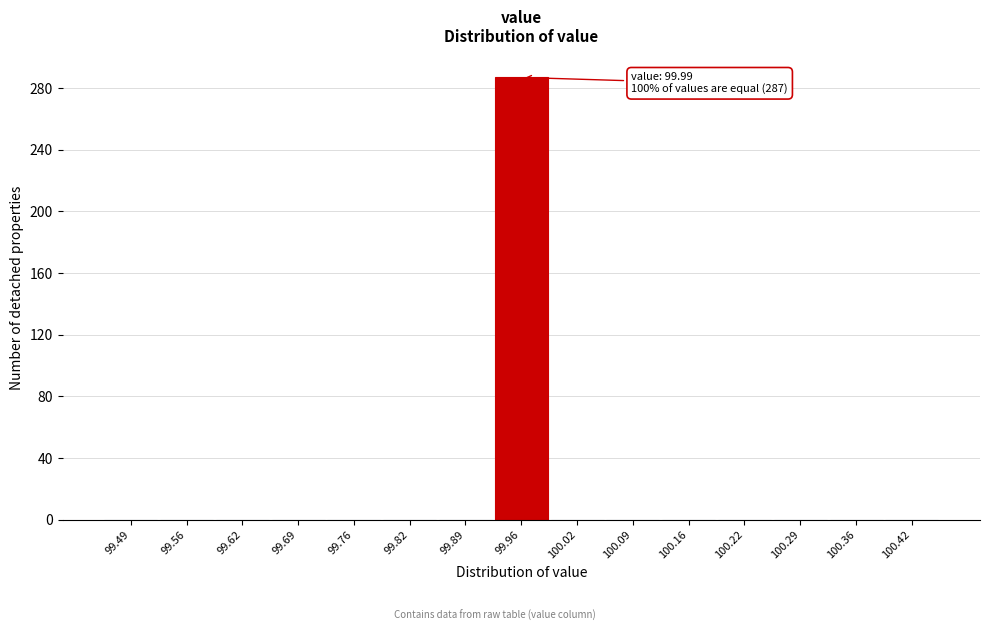

Reading left to right, what are all the values shown in this chart?

99.49=0	99.56=0	99.62=0	99.69=0	99.76=0	99.82=0	99.89=0	99.96=287	100.02=0	100.09=0	100.16=0	100.22=0	100.29=0	100.36=0	100.42=0